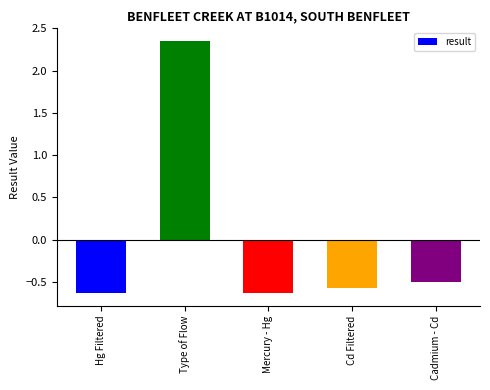

The value at Cadmium - Cd is -0.9. True or false?

False